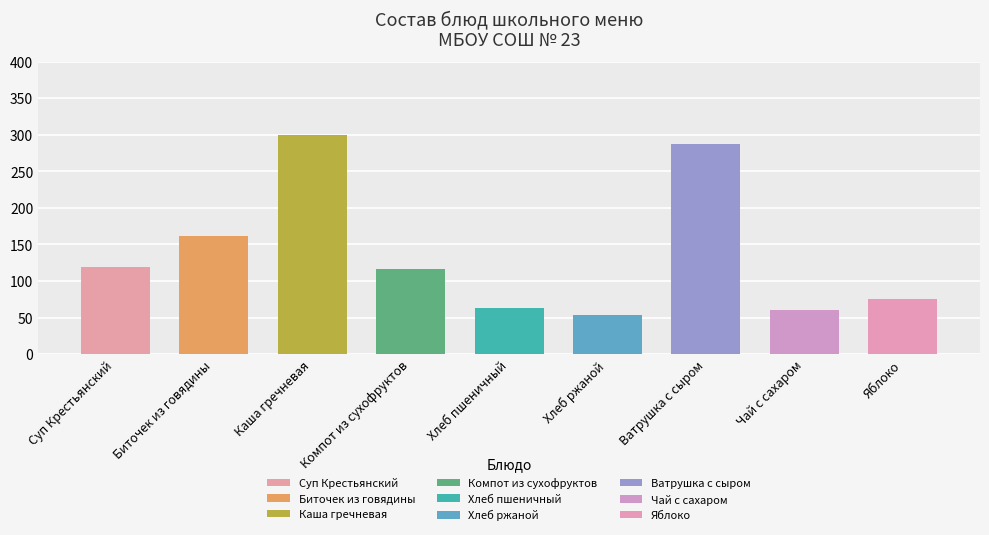

What is the label of the 6th bar from the left?

Хлеб ржаной